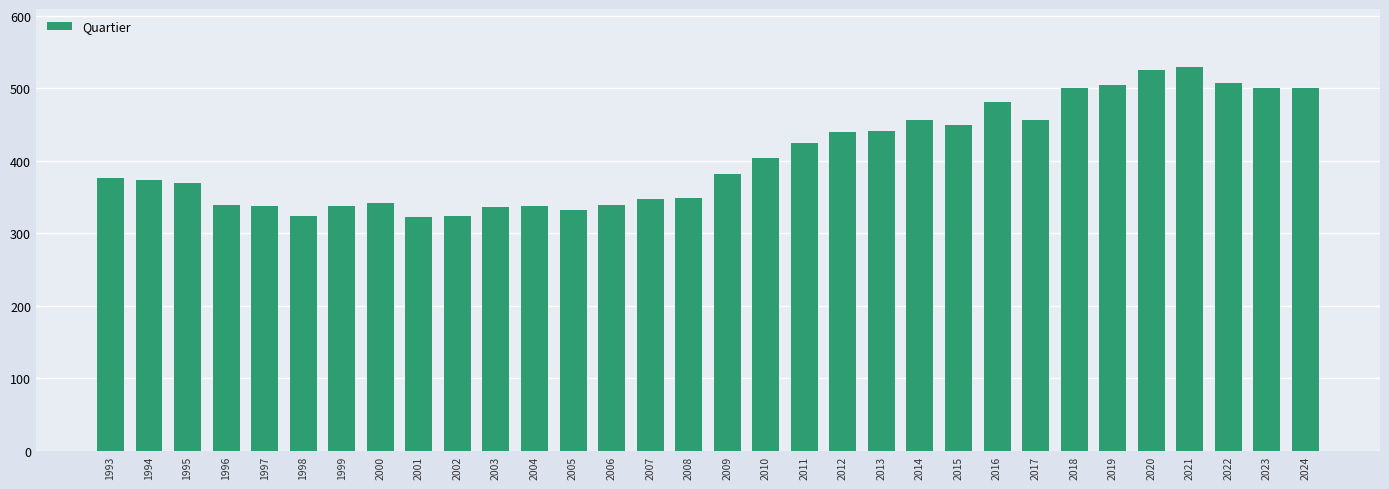

The chart shows a value of 338 at 2004. True or false?

True